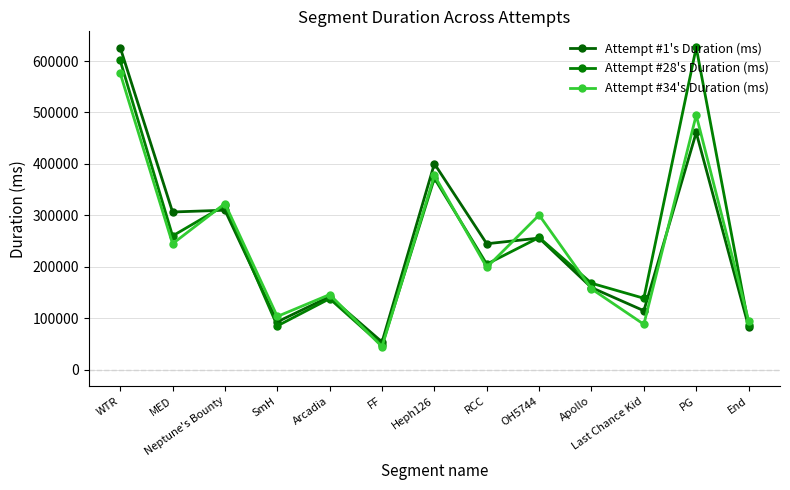

What is the average value of the Attempt #28's Duration (ms) series?

254571